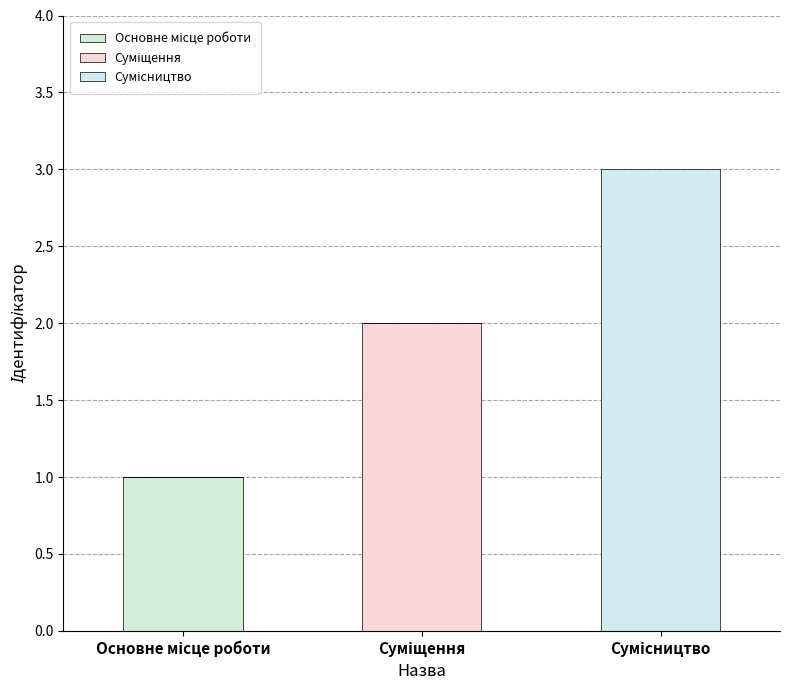

True or false: Сумісництво has a value of 4 at Сумісництво.

False